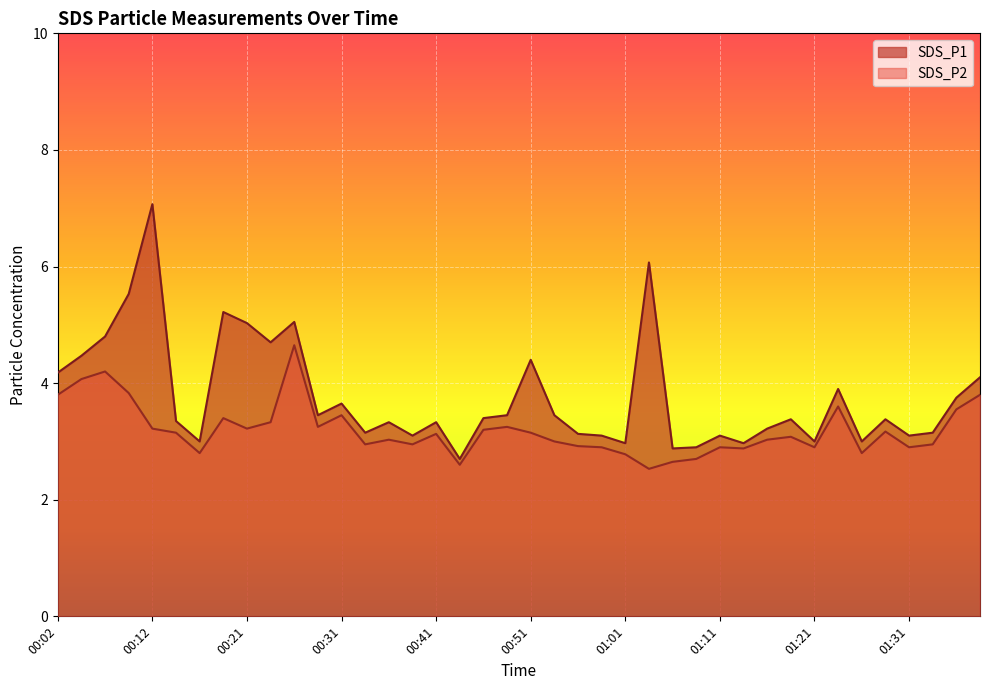

Reading left to right, extract all data points from this chart.

SDS_P1: 00:02=4.2	00:04=4.5	00:07=4.8	00:09=5.5	00:12=7.1	00:14=3.4	00:16=3.0	00:19=5.2	00:21=5.0	00:24=4.7	00:27=5.0	00:29=3.5	00:31=3.6	00:34=3.1	00:36=3.3	00:39=3.1	00:41=3.3	00:44=2.7	00:46=3.4	00:49=3.5	00:51=4.4	00:54=3.5	00:56=3.1	00:59=3.1	01:01=3.0	01:04=6.1	01:06=2.9	01:09=2.9	01:11=3.1	01:14=3.0	01:16=3.2	01:19=3.4	01:21=3.0	01:24=3.9	01:26=3.0	01:29=3.4	01:31=3.1	01:34=3.1	01:36=3.8	01:38=4.1
SDS_P2: 00:02=3.8	00:04=4.1	00:07=4.2	00:09=3.8	00:12=3.2	00:14=3.1	00:16=2.8	00:19=3.4	00:21=3.2	00:24=3.3	00:27=4.7	00:29=3.2	00:31=3.5	00:34=3.0	00:36=3.0	00:39=3.0	00:41=3.1	00:44=2.6	00:46=3.2	00:49=3.2	00:51=3.1	00:54=3.0	00:56=2.9	00:59=2.9	01:01=2.8	01:04=2.5	01:06=2.6	01:09=2.7	01:11=2.9	01:14=2.9	01:16=3.0	01:19=3.1	01:21=2.9	01:24=3.6	01:26=2.8	01:29=3.2	01:31=2.9	01:34=3.0	01:36=3.5	01:38=3.8